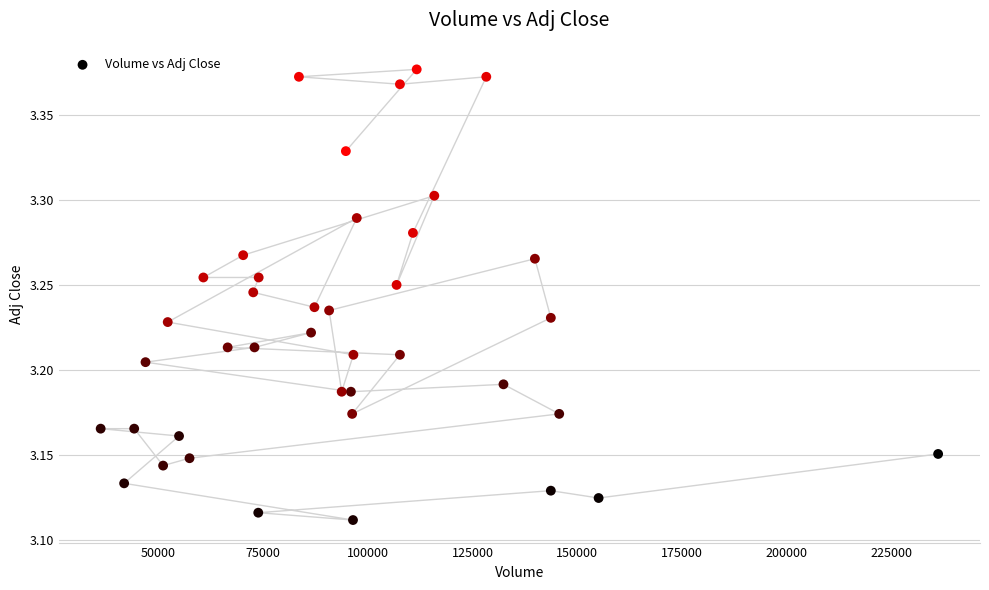

What is the range of Y values (max minus min)?

0.3